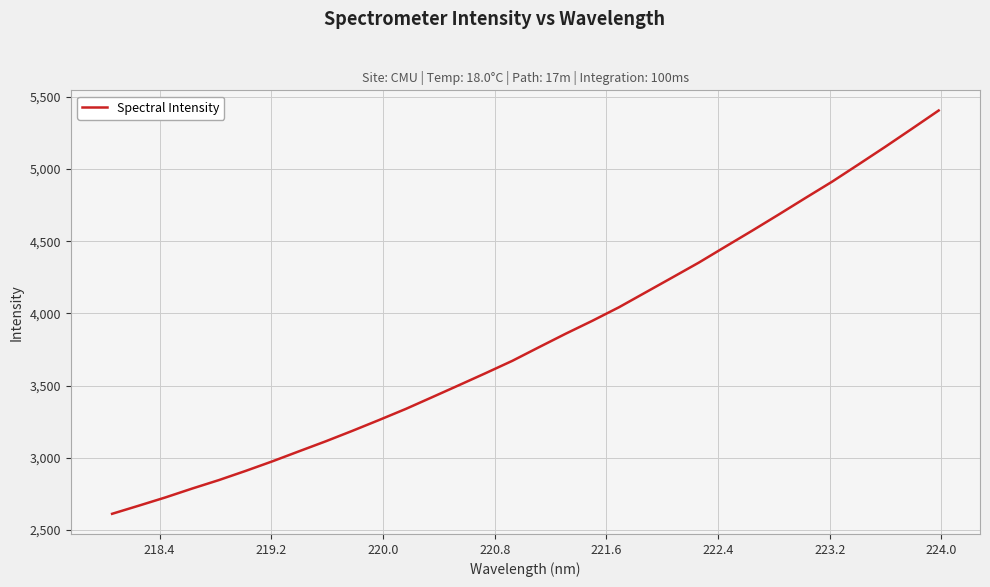

What is the maximum value shown in the chart?

5406.2